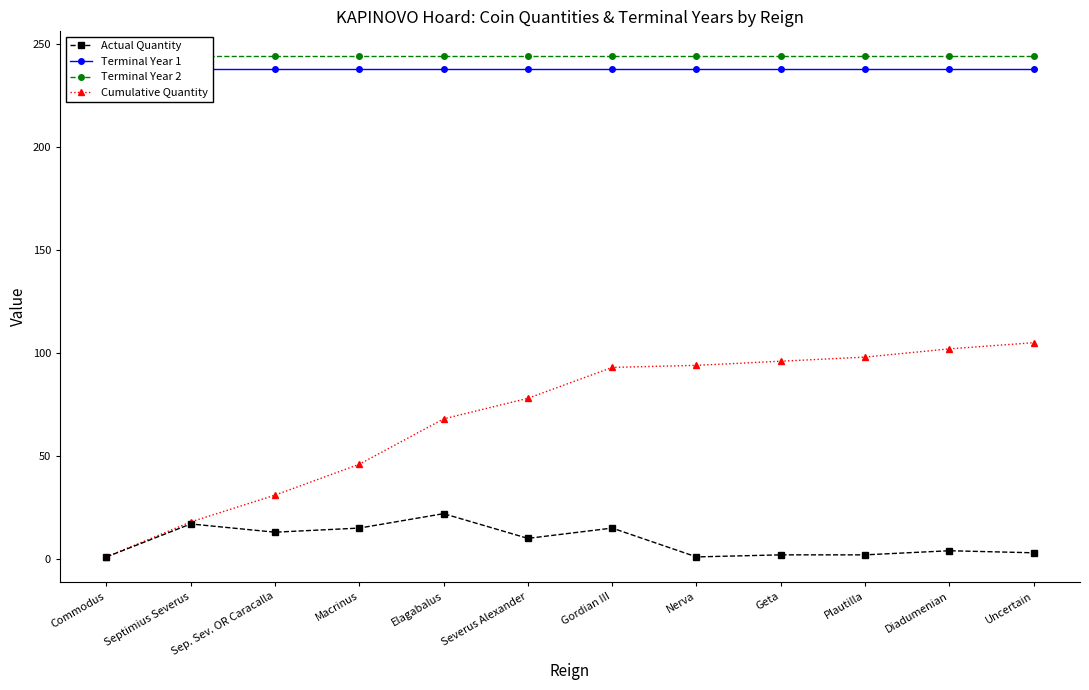

What is the approximate value of Cumulative Quantity at Geta, to the nearest 5?

95